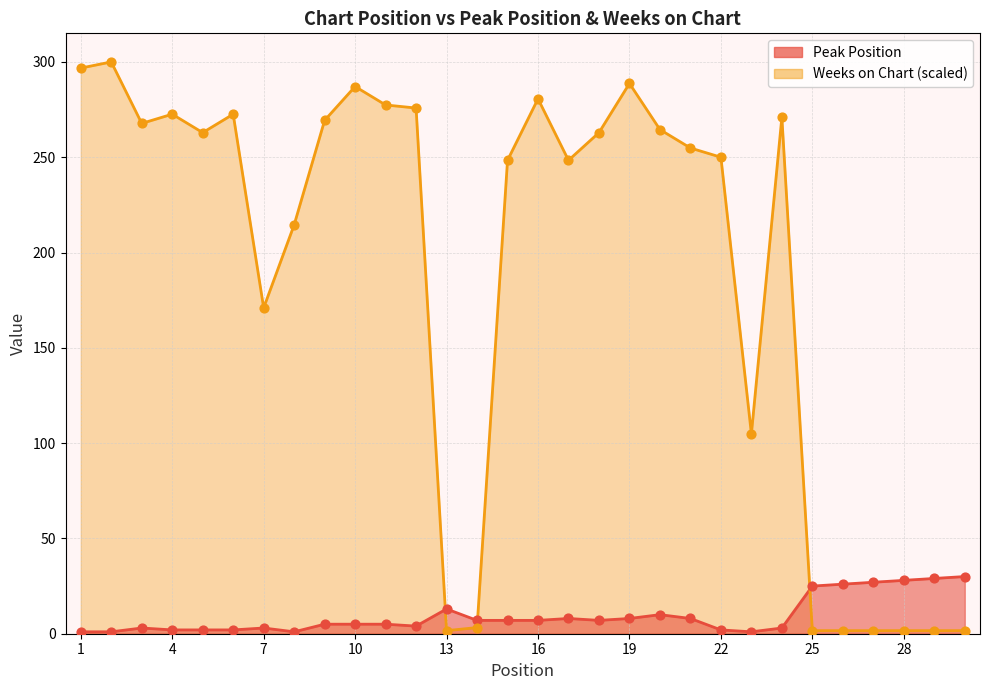

Which series has the largest Y range (max minus min)?

Weeks on Chart